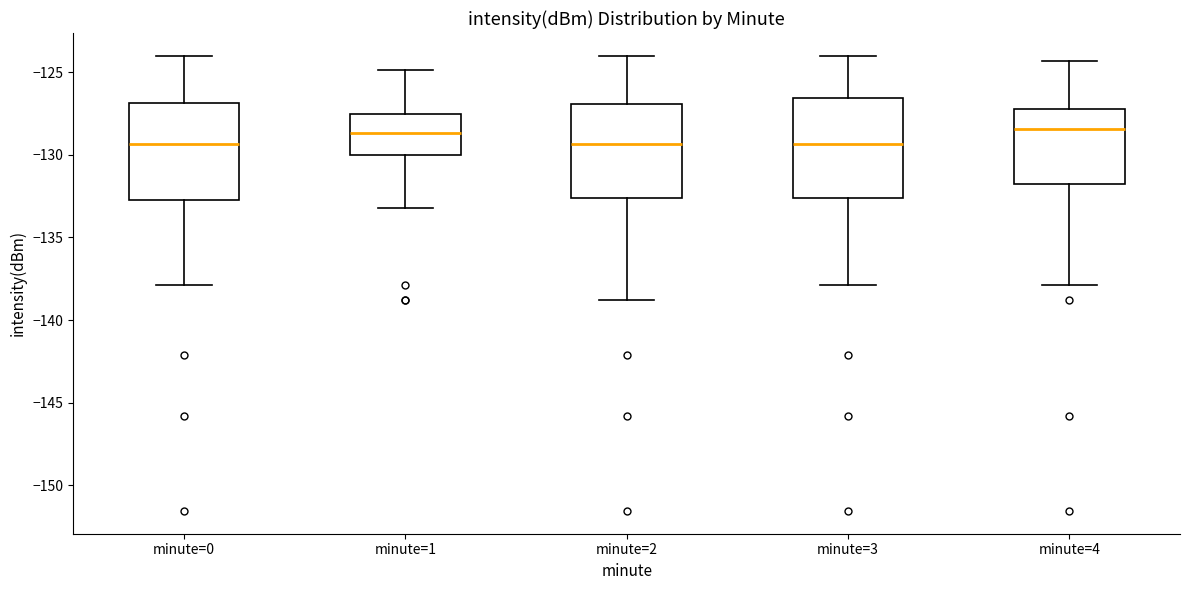

Where does the upper whisker of the box for minute=1 end on the y-axis? The values are not printed on the chart, so give them approximately, as read against the axis.

-125.0